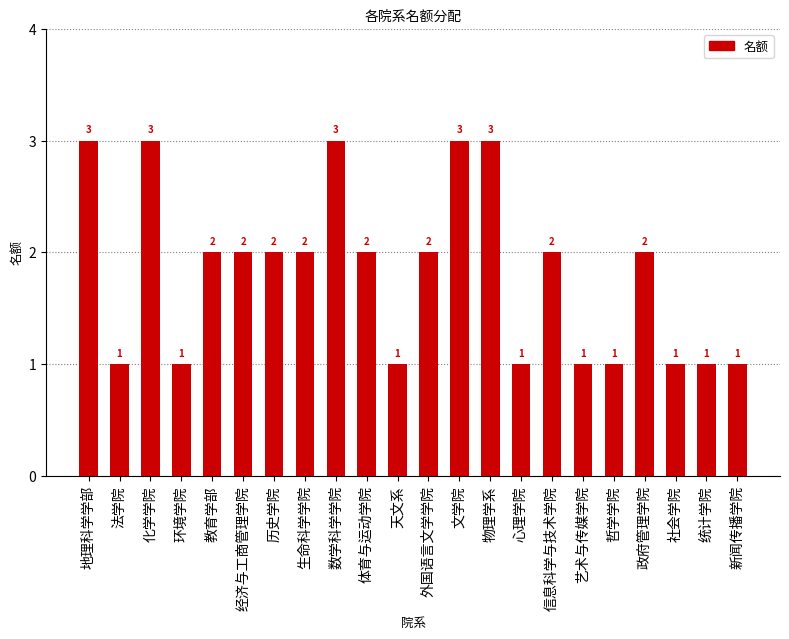

What is the label of the 5th bar from the left?

教育学部